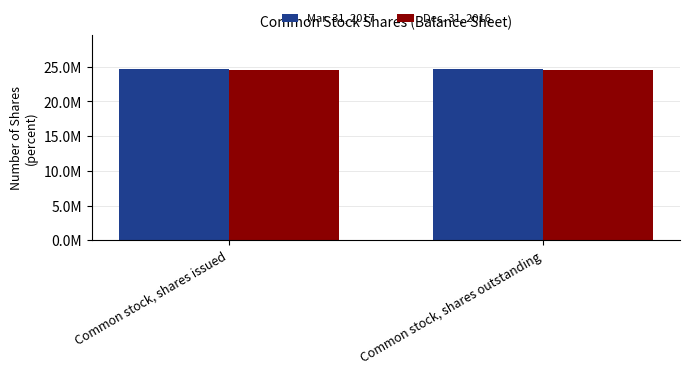

What are all the series names shown in the legend?

Mar. 31, 2017, Dec. 31, 2016